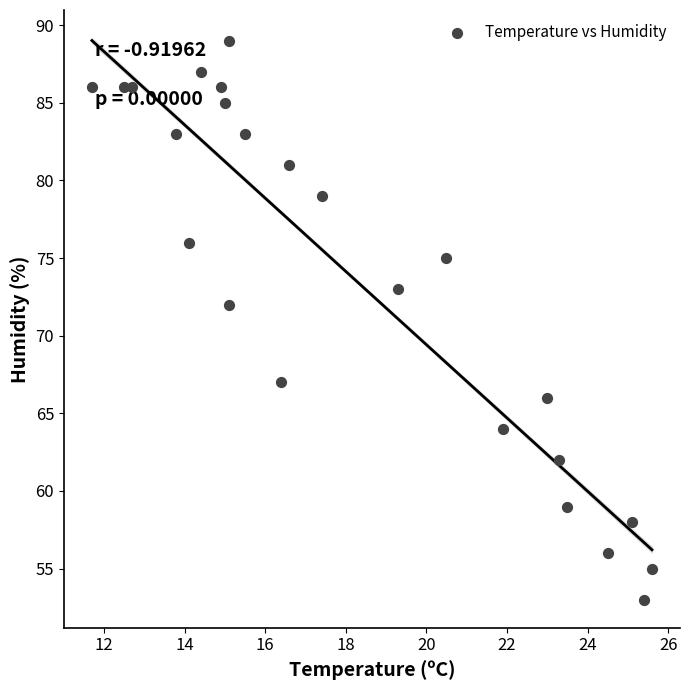

What is the range of Y values (max minus min)?

36